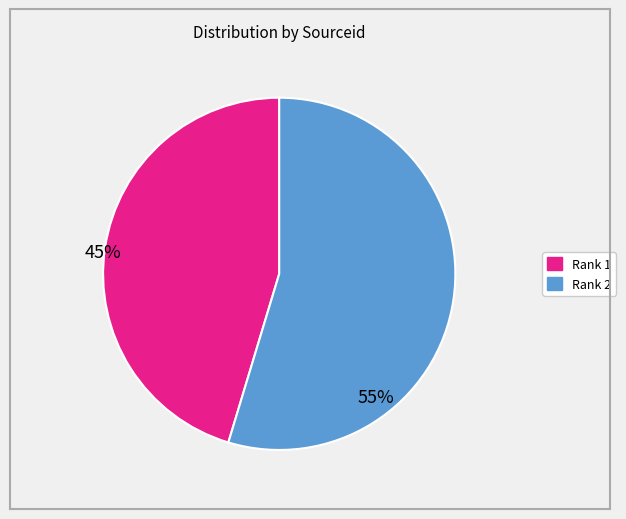

What is the majority slice?

Rank 2